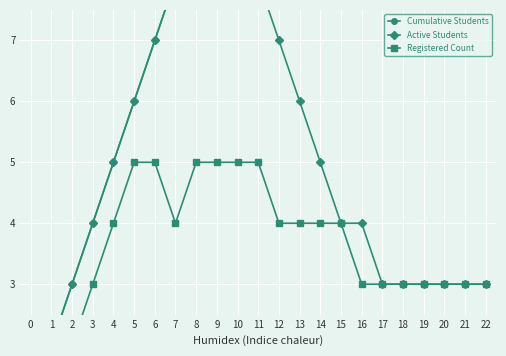

The value of Cumulative Students at 4 is 5. True or false?

True